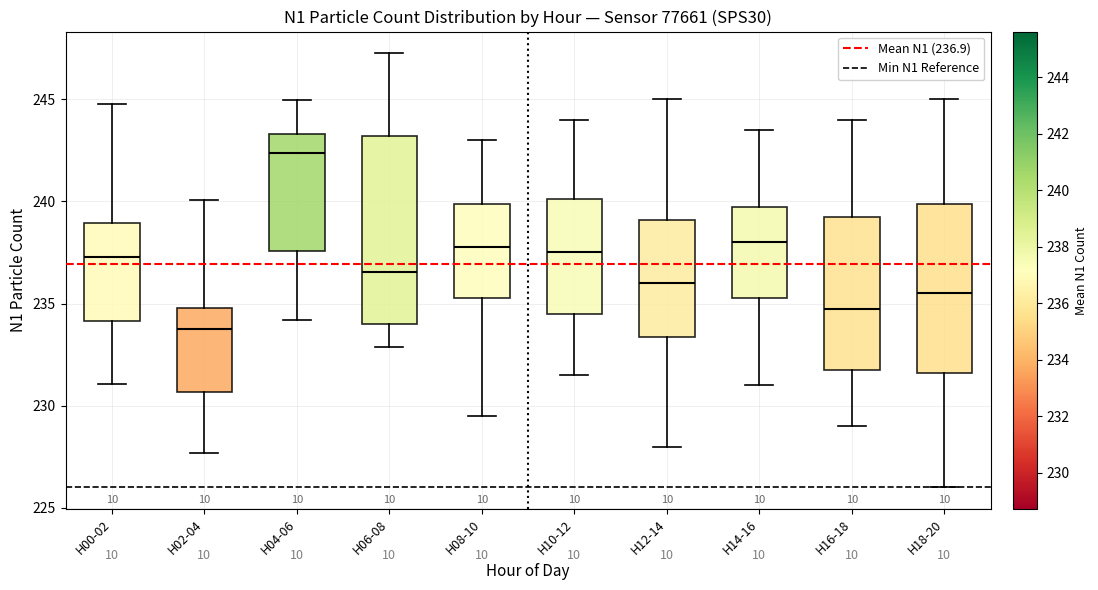

Reading left to right, transcribe this box plot: for each box, give where its median line is, the range the box spans, and where its two whiskers end, as read against the y-axis. The values are not printed on the chart, so give them approximately, as read against the axis.

H00-02: median 237.5, box 234.0 to 239.0, whiskers 231.0 to 245.0
H02-04: median 234.0, box 230.5 to 235.0, whiskers 227.5 to 240.0
H04-06: median 242.5, box 237.5 to 243.5, whiskers 234.0 to 245.0
H06-08: median 236.5, box 234.0 to 243.0, whiskers 233.0 to 247.5
H08-10: median 238.0, box 235.5 to 240.0, whiskers 229.5 to 243.0
H10-12: median 237.5, box 234.5 to 240.0, whiskers 231.5 to 244.0
H12-14: median 236.0, box 233.5 to 239.0, whiskers 228.0 to 245.0
H14-16: median 238.0, box 235.5 to 240.0, whiskers 231.0 to 243.5
H16-18: median 235.0, box 232.0 to 239.5, whiskers 229.0 to 244.0
H18-20: median 235.5, box 231.5 to 240.0, whiskers 226.0 to 245.0